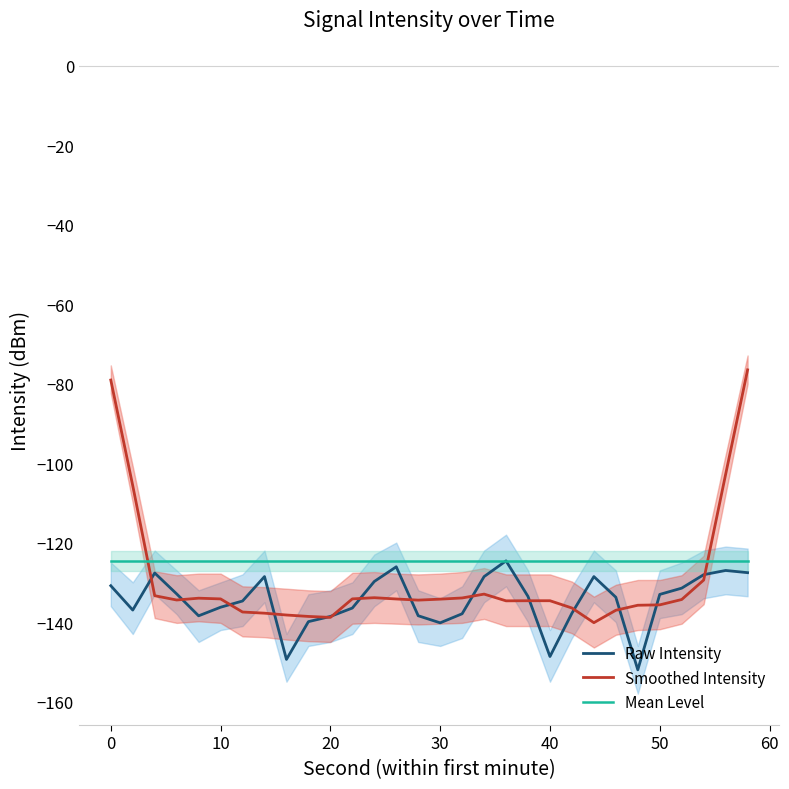

Which series ends up on top after the final intersection of Mean Level and Smoothed Intensity?

Smoothed Intensity